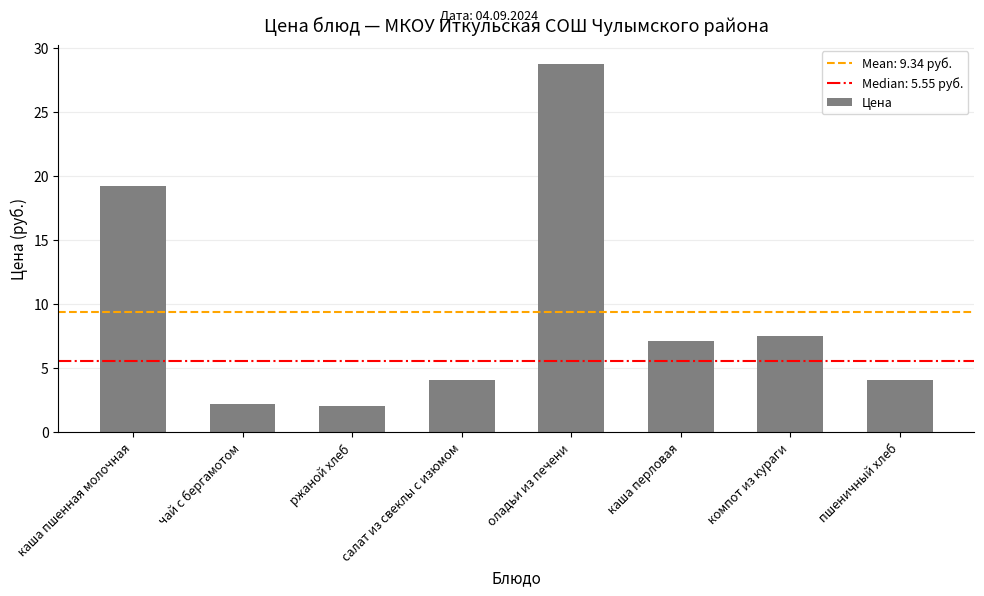

What is the value of the 4th bar from the left?

4.0